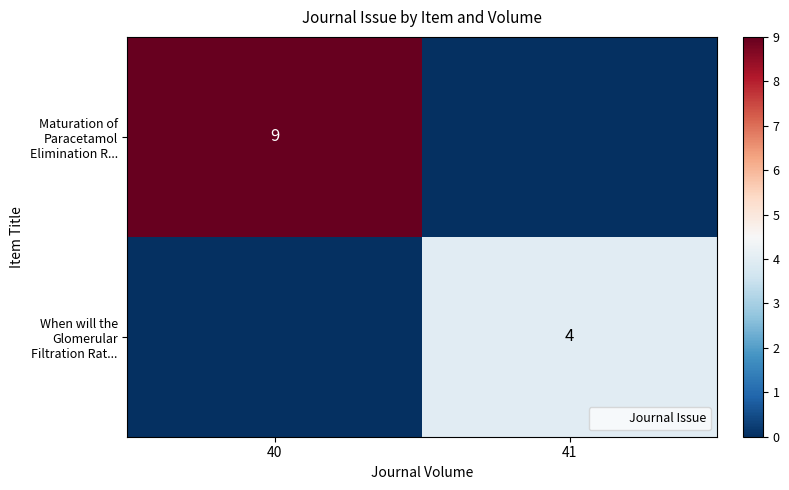

What is the highest value of the When will the Glomerular Filtration Rat... series?

4